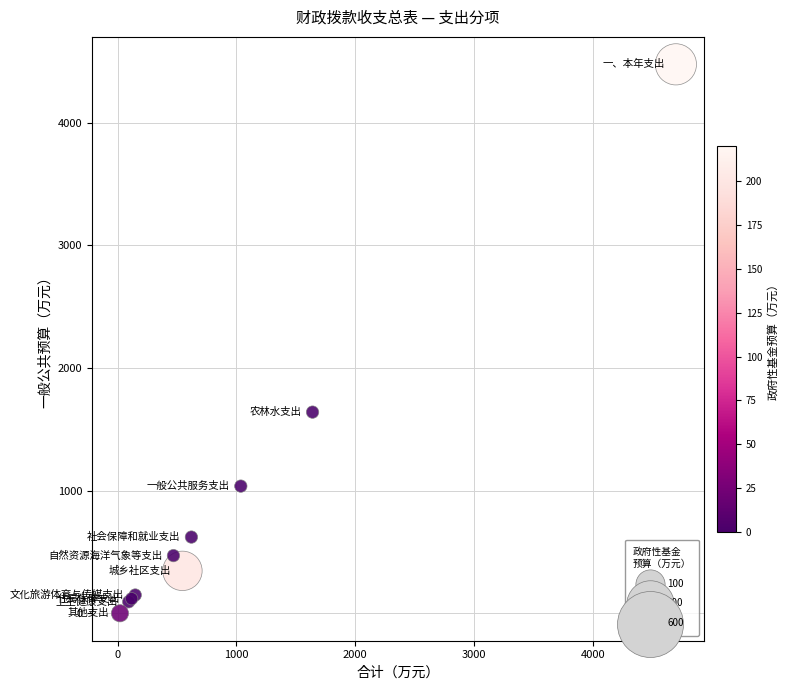

What Y value in the scatter plot is closest to 2238?

1640.4